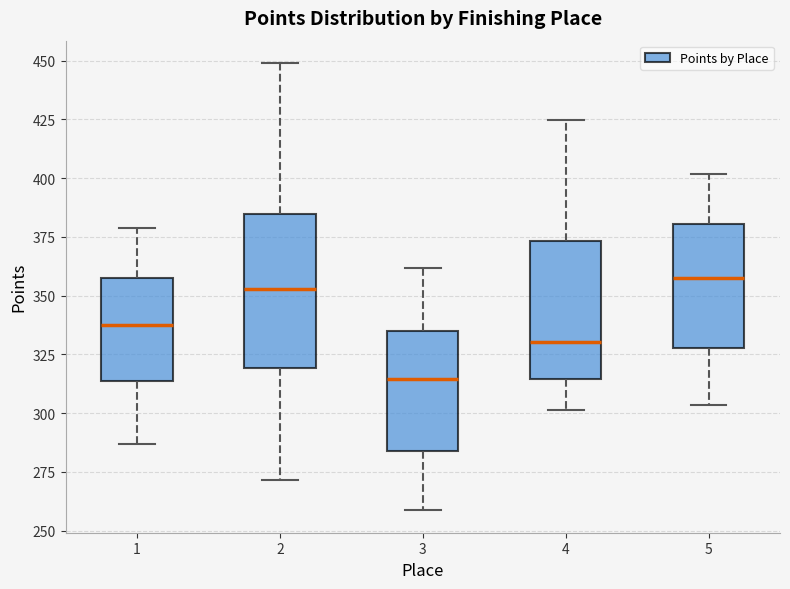

Reading left to right, read every box against the y-axis: the position of its median line, the range the box covers, and the ends of its whiskers. The values are not printed on the chart, so give them approximately, as read against the axis.

1: median 335, box 315 to 355, whiskers 285 to 380
2: median 355, box 320 to 385, whiskers 270 to 450
3: median 315, box 285 to 335, whiskers 260 to 360
4: median 330, box 315 to 375, whiskers 300 to 425
5: median 355, box 330 to 380, whiskers 305 to 400